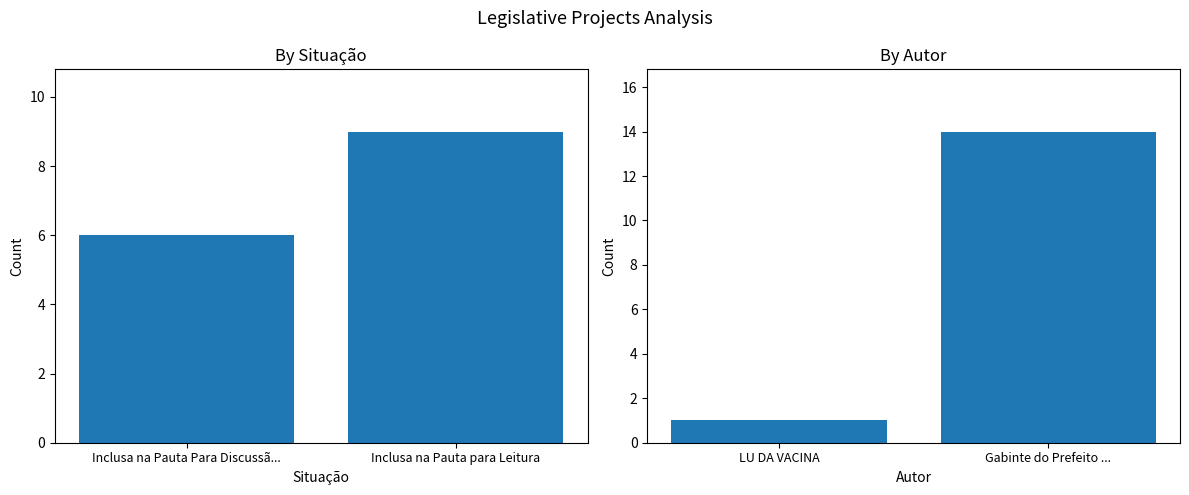

At which label does Situação reach its minimum?

Inclusa na Pauta Para Discussã...